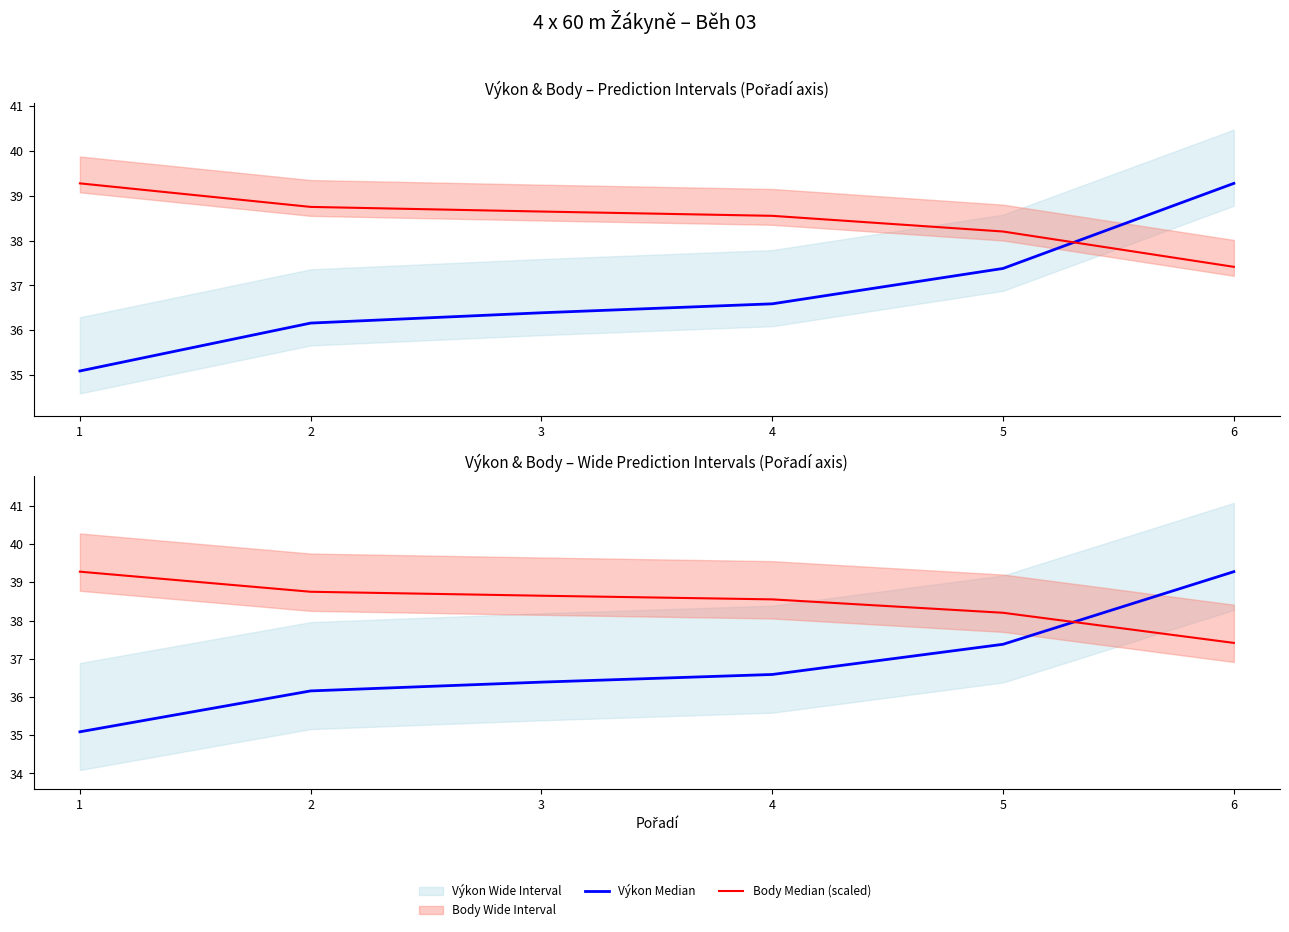

Is it true that Výkon Median equals 36.4 at 3?

True